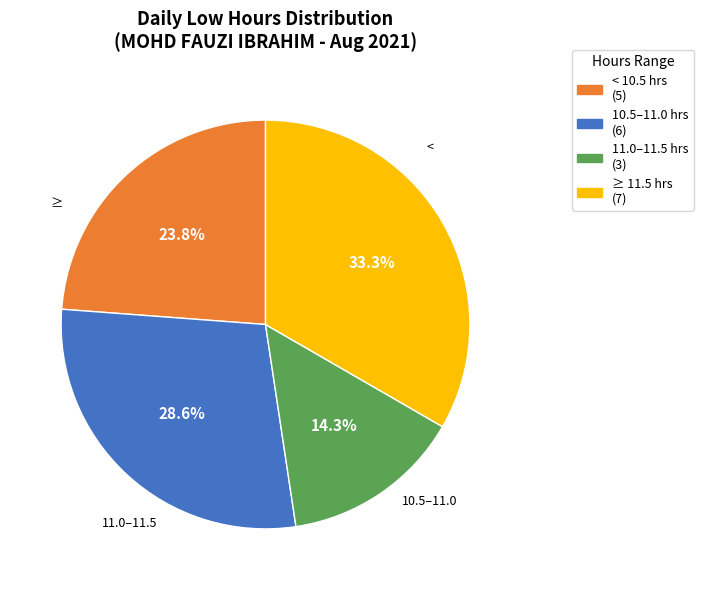

Count the number of slices in the pie.

4